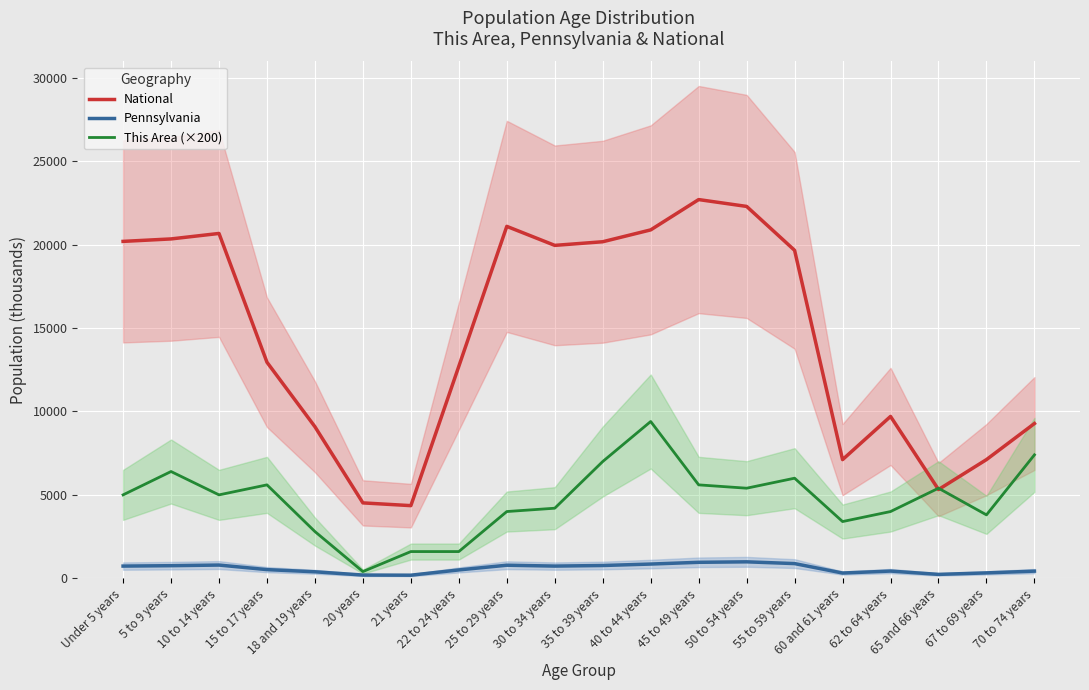

What is the total value across all series at 70 to 74 years?

17104.7